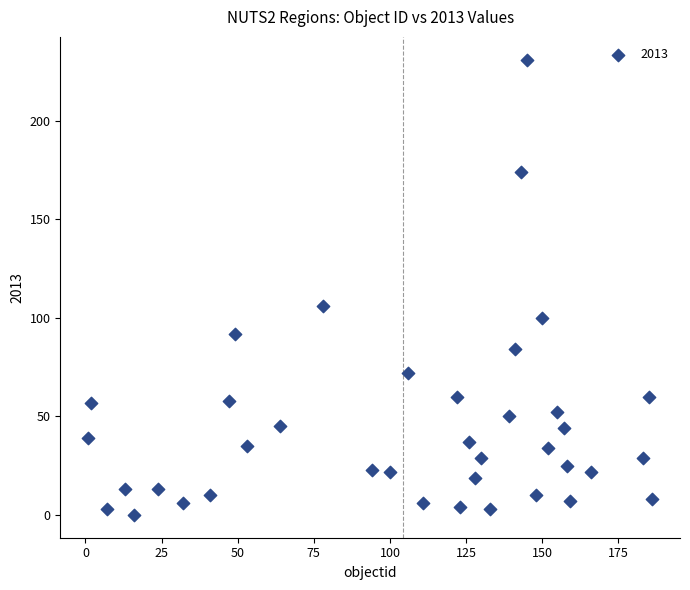

What is the range of Y values (max minus min)?

231